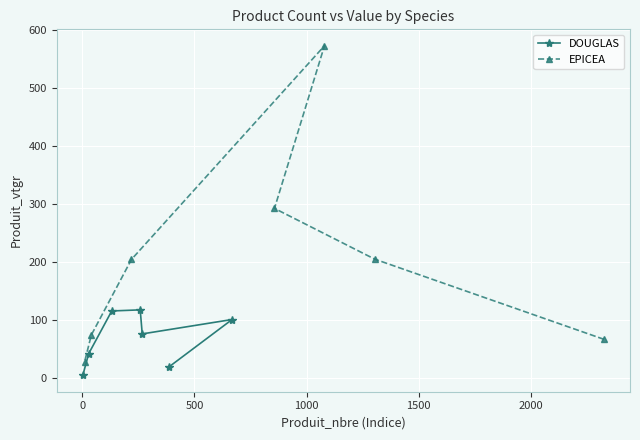

What is the value of the EPICEA point at the 5th from the left?

572.5